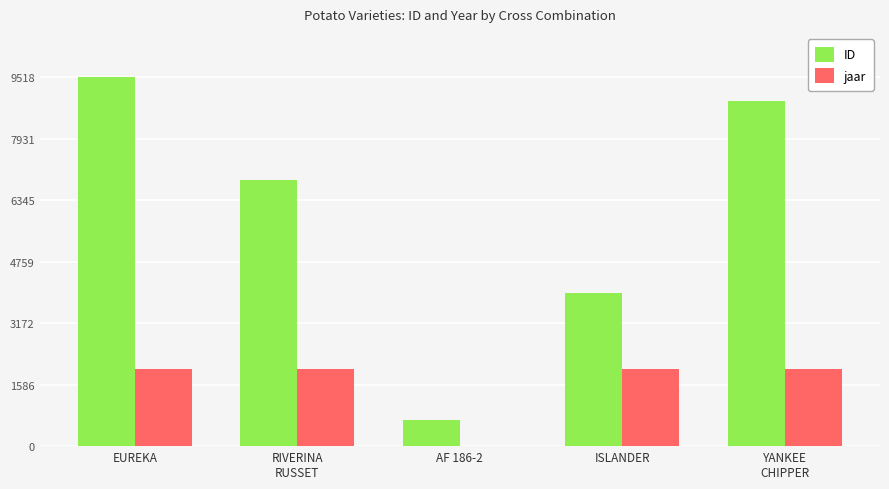

At which category is the sum across all series the highest?

EUREKA